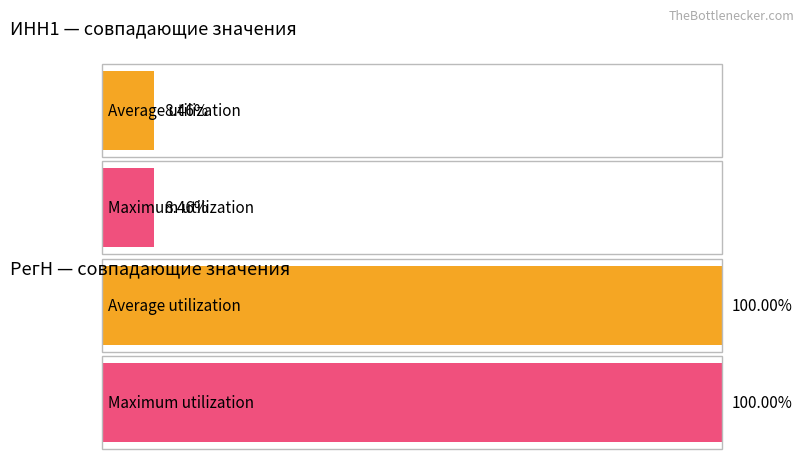

The value of РегН at 5 is 25027291852. True or false?

False